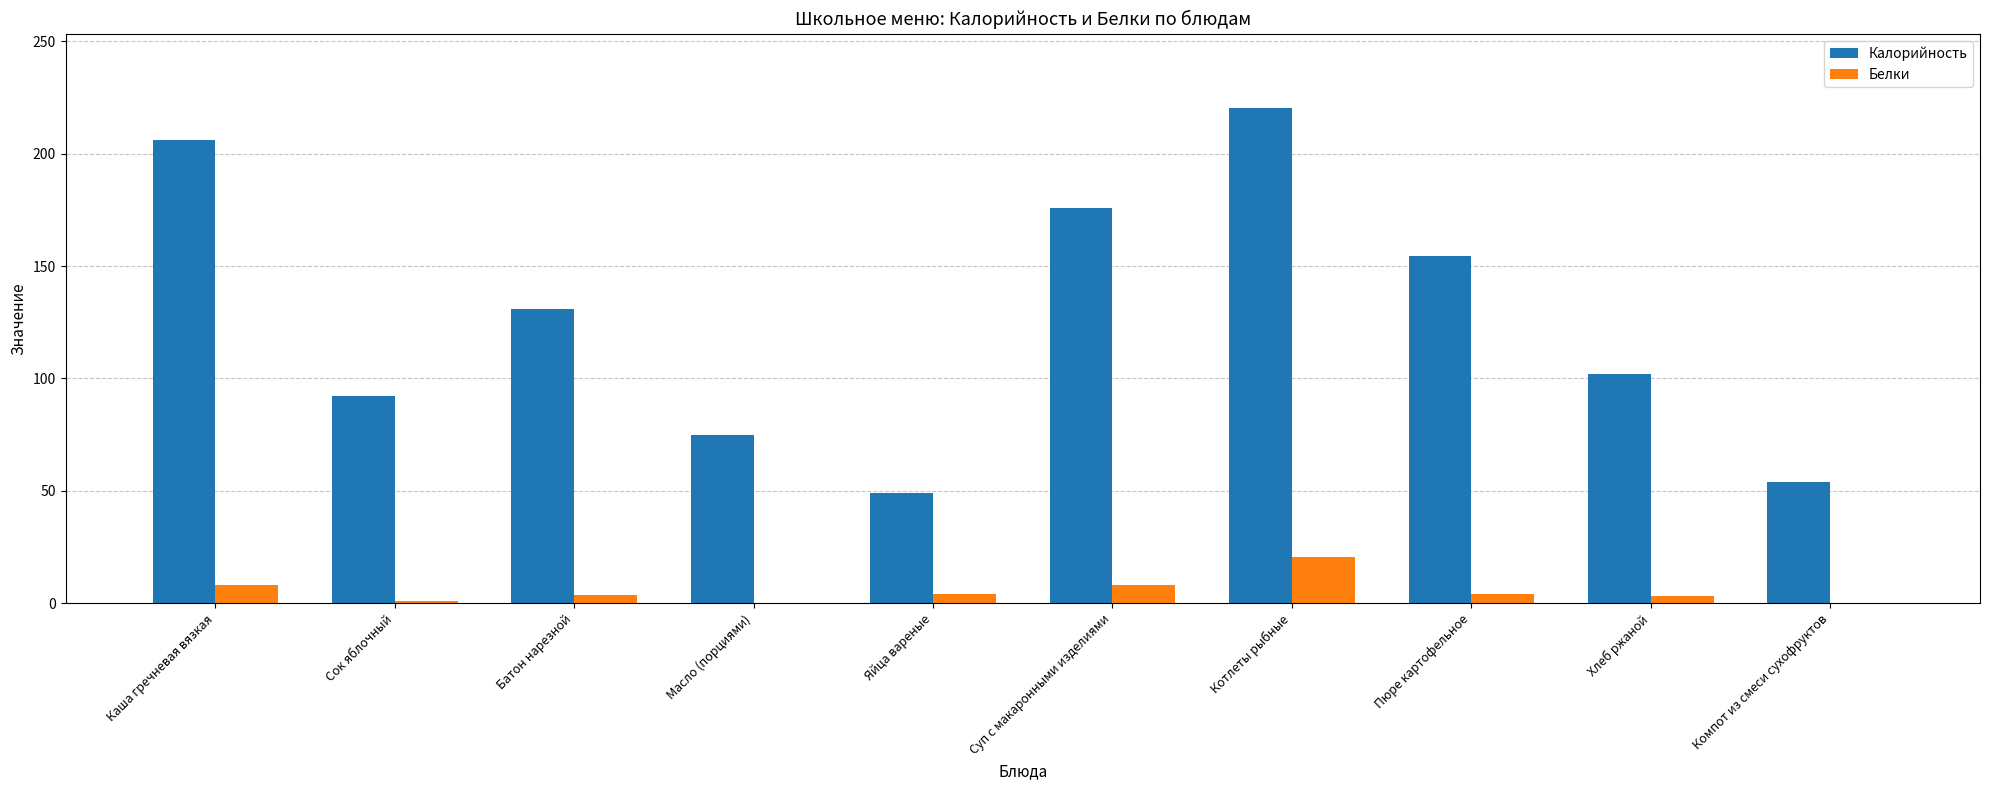

What is the total value across all series at Хлеб ржаной?

105.3